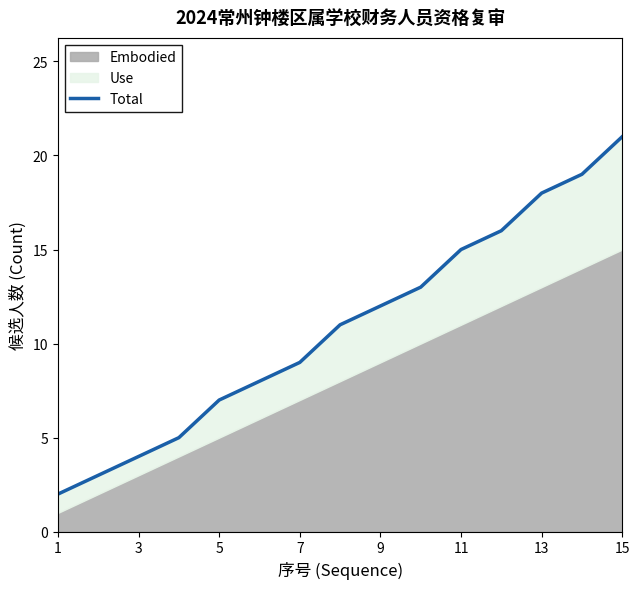

Reading left to right, what are all the values shown in this chart?

2	3	4	5	7	8	9	11	12	13	15	16	18	19	21